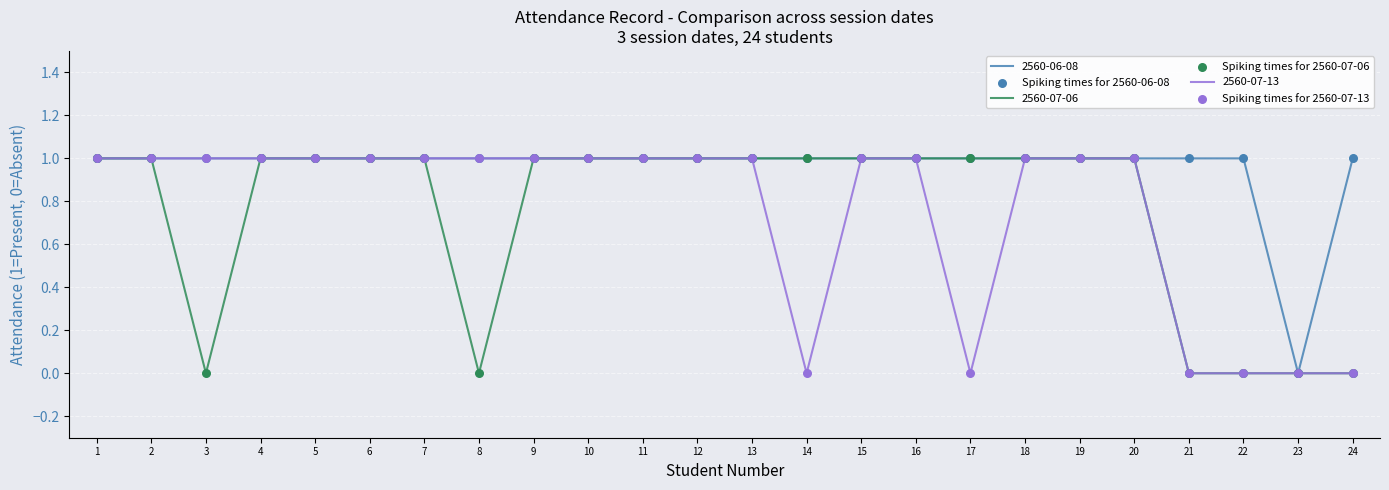

Is it true that 2560-06-08 equals 0 at 13?

False